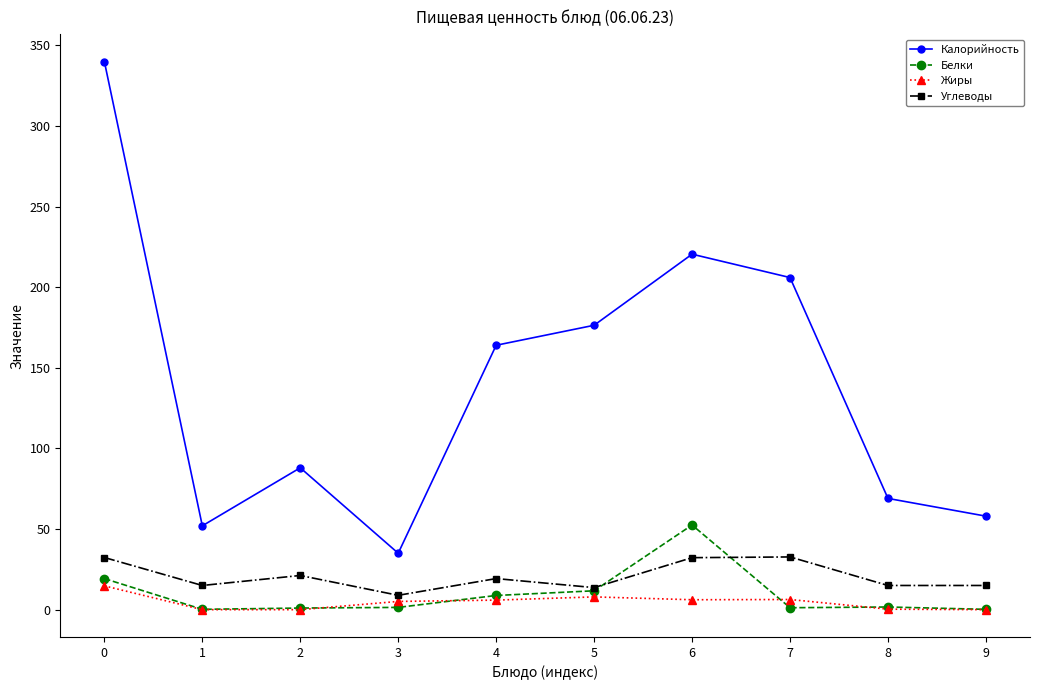

List the series in order of their peak value, highest first.

Калорийность, Белки, Углеводы, Жиры